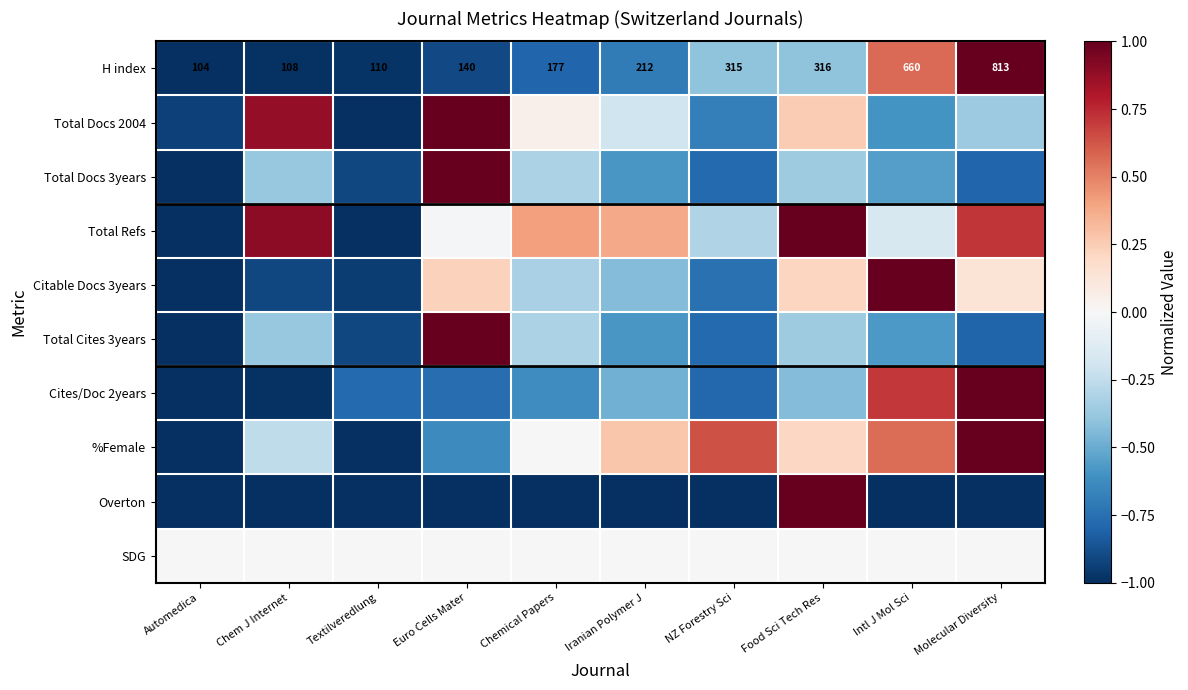

List the labels in order of H index value, smallest first.

Automedica, Chem J Internet, Textilveredlung, Euro Cells Mater, Chemical Papers, Iranian Polymer J, NZ Forestry Sci, Food Sci Tech Res, Intl J Mol Sci, Molecular Diversity